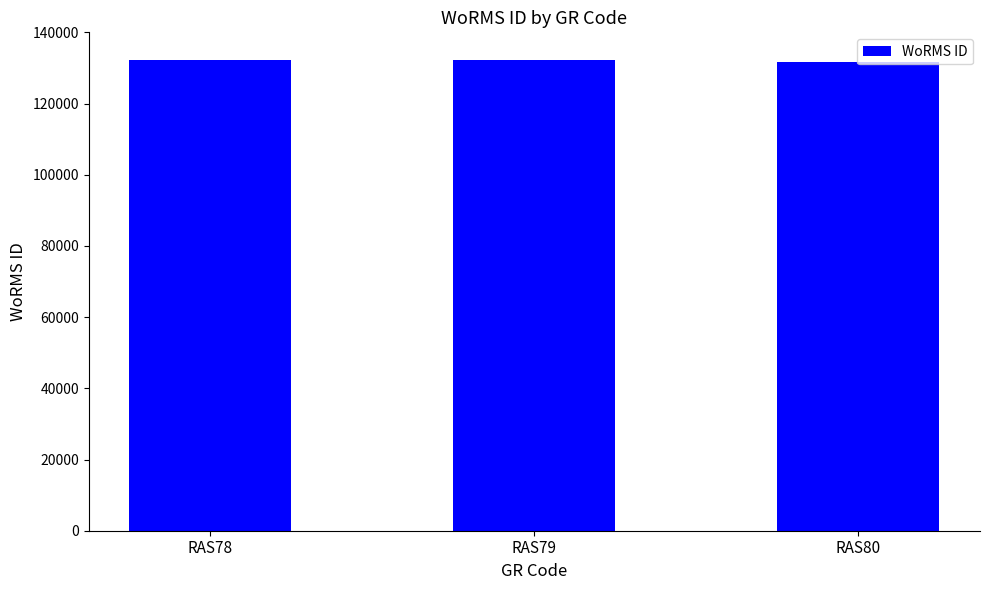

What is the change in value from RAS78 to RAS79?

+52